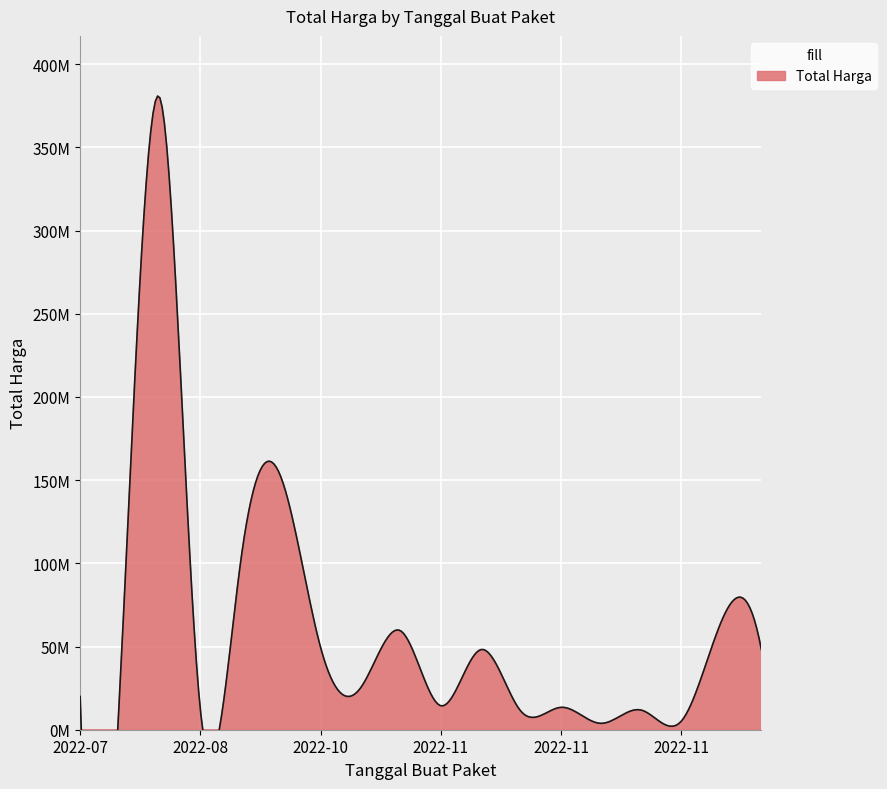

Which label corresponds to the smallest value in the chart?

2022-11-16